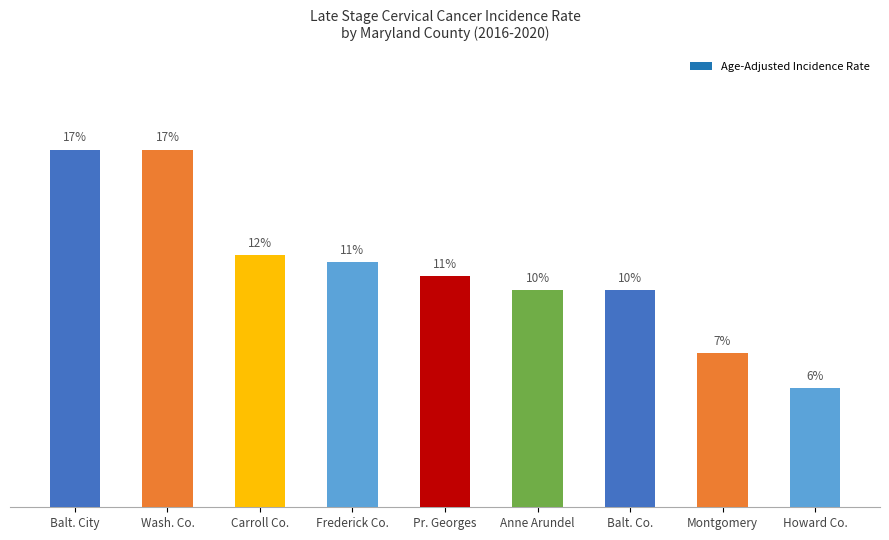

Does the chart contain any negative values?

No